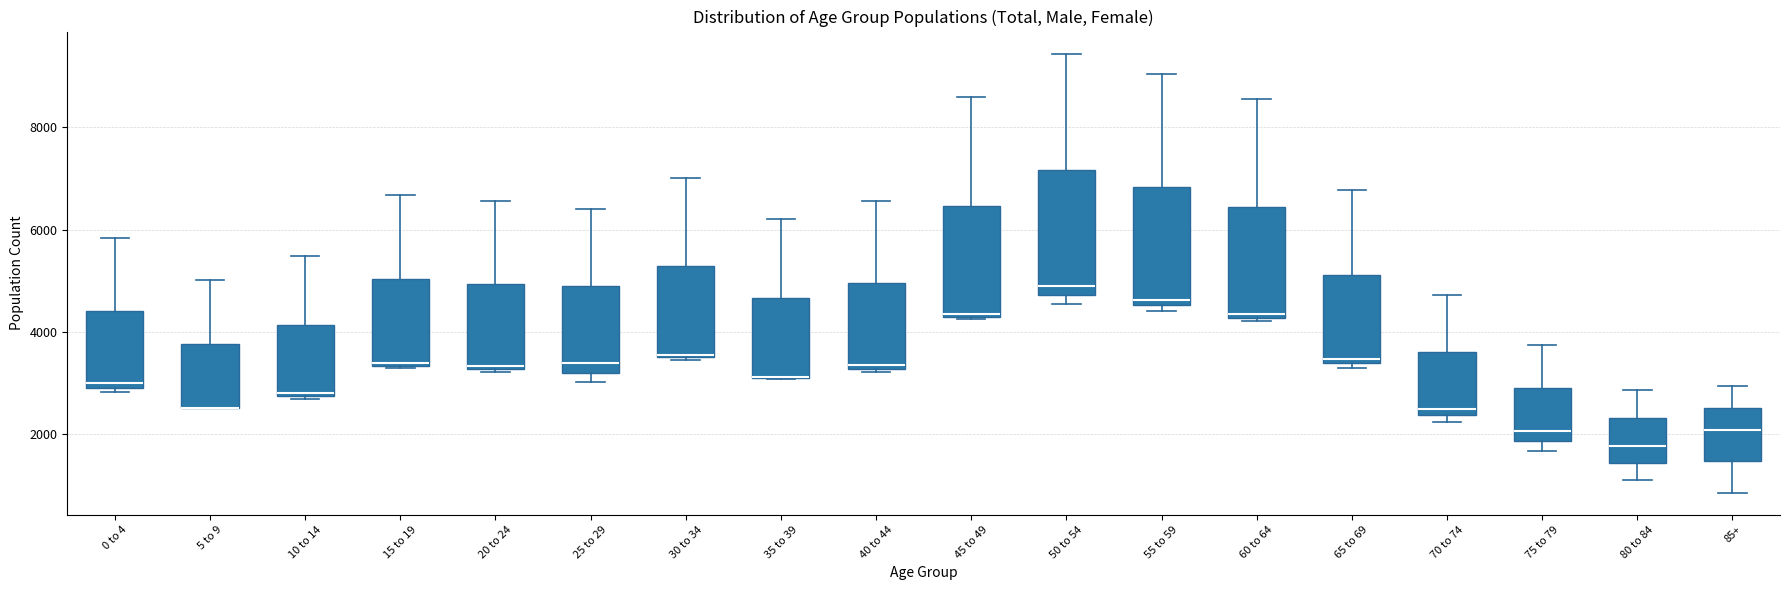

Reading left to right, transcribe this box plot: for each box, give where its median line is, the range the box spans, and where its two whiskers end, as read against the y-axis. The values are not printed on the chart, so give them approximately, as read against the axis.

0 to 4: median 3000 (just above the box's lower edge), box 3000 to 4400, whiskers 2800 to 5800
5 to 9: median 2600 (drawn on the box's lower edge), box 2600 to 3800, whiskers 2600 to 5000
10 to 14: median 2800, box 2800 to 4200, whiskers 2600 to 5400
15 to 19: median 3400, box 3400 to 5000, whiskers 3200 to 6600
20 to 24: median 3400, box 3200 to 5000, whiskers 3200 to 6600
25 to 29: median 3400, box 3200 to 4800, whiskers 3000 to 6400
30 to 34: median 3600, box 3600 to 5200, whiskers 3400 to 7000
35 to 39: median 3200 (drawn on the box's lower edge), box 3200 to 4600, whiskers 3000 to 6200
40 to 44: median 3400, box 3200 to 5000, whiskers 3200 (just below the box's lower edge) to 6600
45 to 49: median 4400, box 4200 to 6400, whiskers 4200 to 8600
50 to 54: median 4800 (just above the box's lower edge), box 4800 to 7200, whiskers 4600 to 9400
55 to 59: median 4600 (just above the box's lower edge), box 4600 to 6800, whiskers 4400 to 9000
60 to 64: median 4400, box 4200 to 6400, whiskers 4200 (just below the box's lower edge) to 8600
65 to 69: median 3400 (just above the box's lower edge), box 3400 to 5200, whiskers 3400 (just below the box's lower edge) to 6800
70 to 74: median 2400 (just above the box's lower edge), box 2400 to 3600, whiskers 2200 to 4800
75 to 79: median 2000, box 1800 to 3000, whiskers 1600 to 3800
80 to 84: median 1800, box 1400 to 2400, whiskers 1200 to 2800
85+: median 2000, box 1400 to 2600, whiskers 800 to 3000